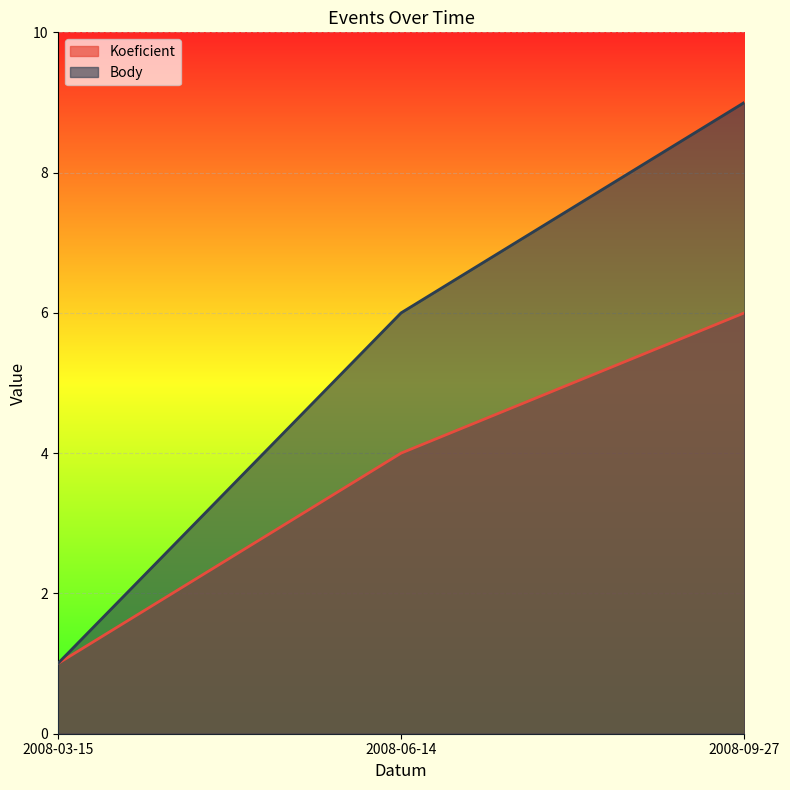

How many Body values are between 1 and 9?

3